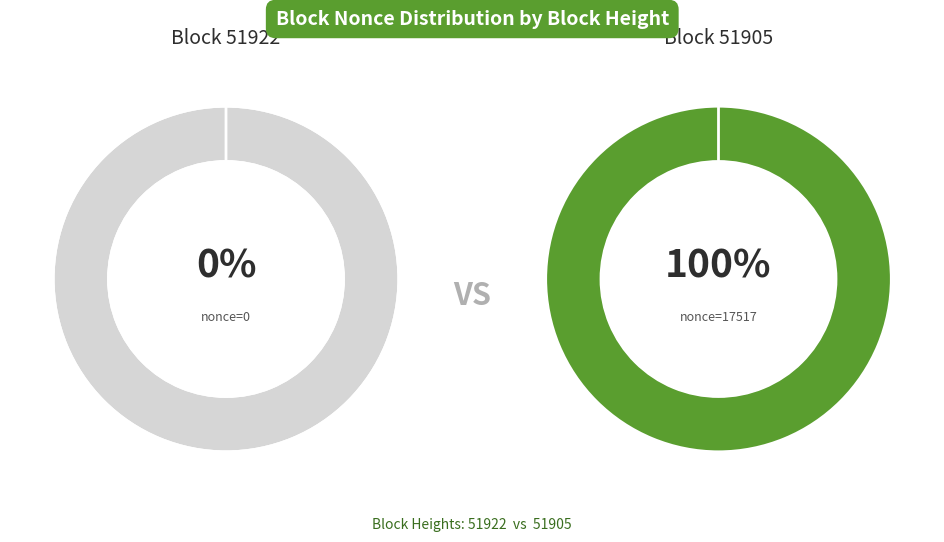

Is the sum of 51922 and 51905 greater than half?

Yes